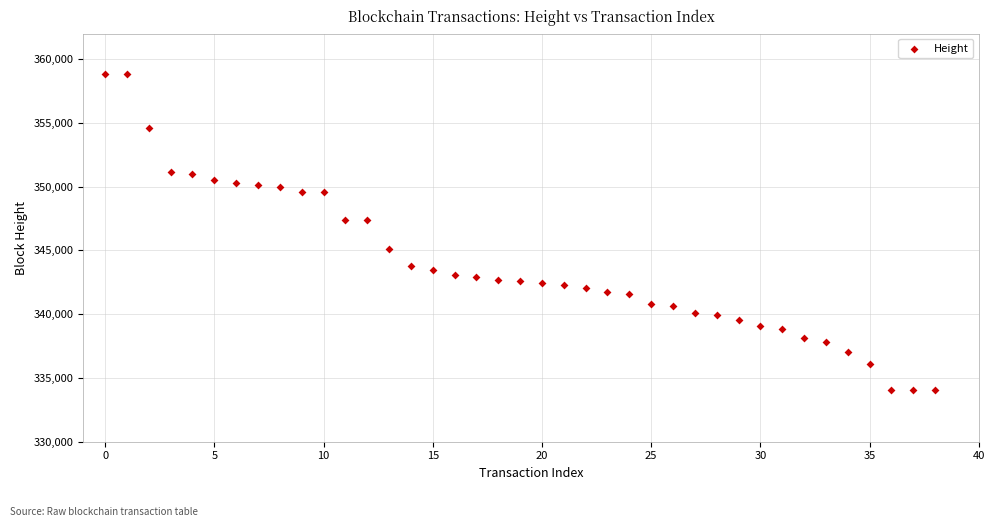

What is the range of Y values (max minus min)?

24814